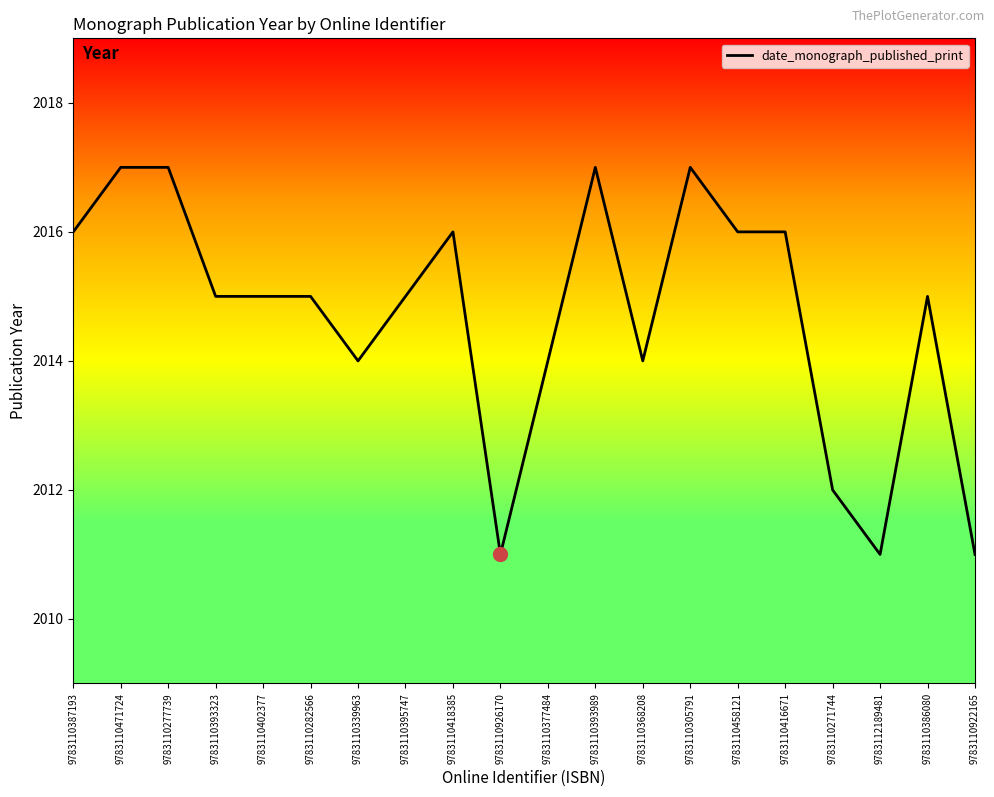

What is the greatest value displayed?

2017